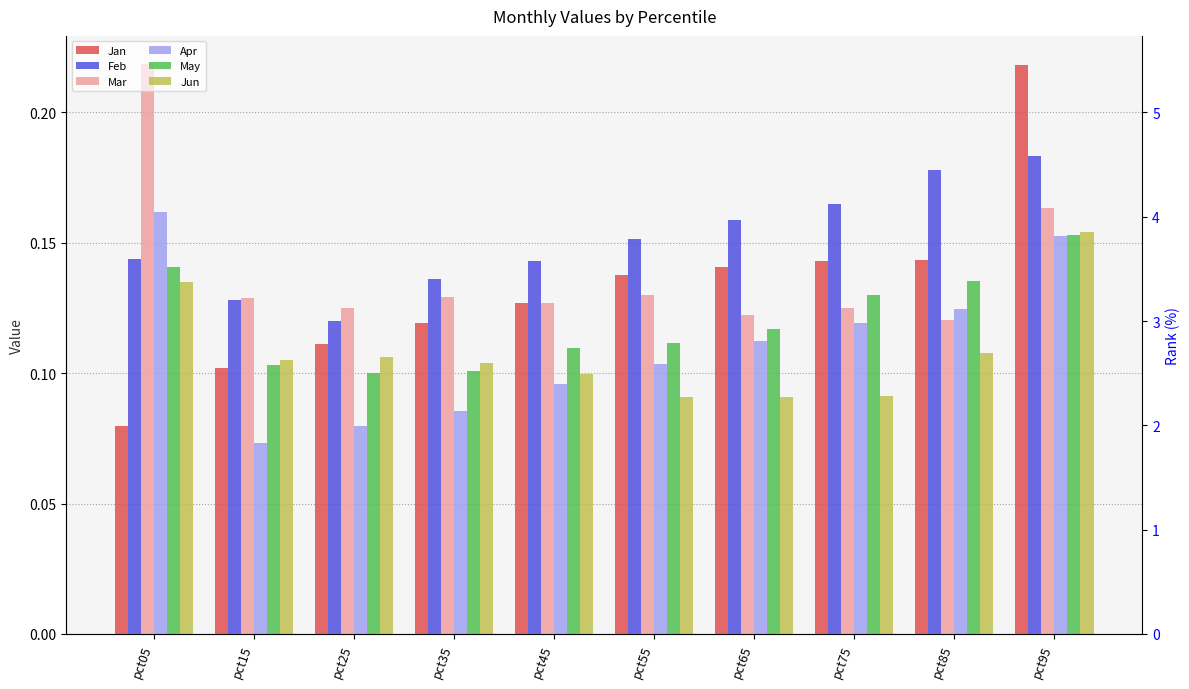

What is the total value across all series at pct55?

0.7